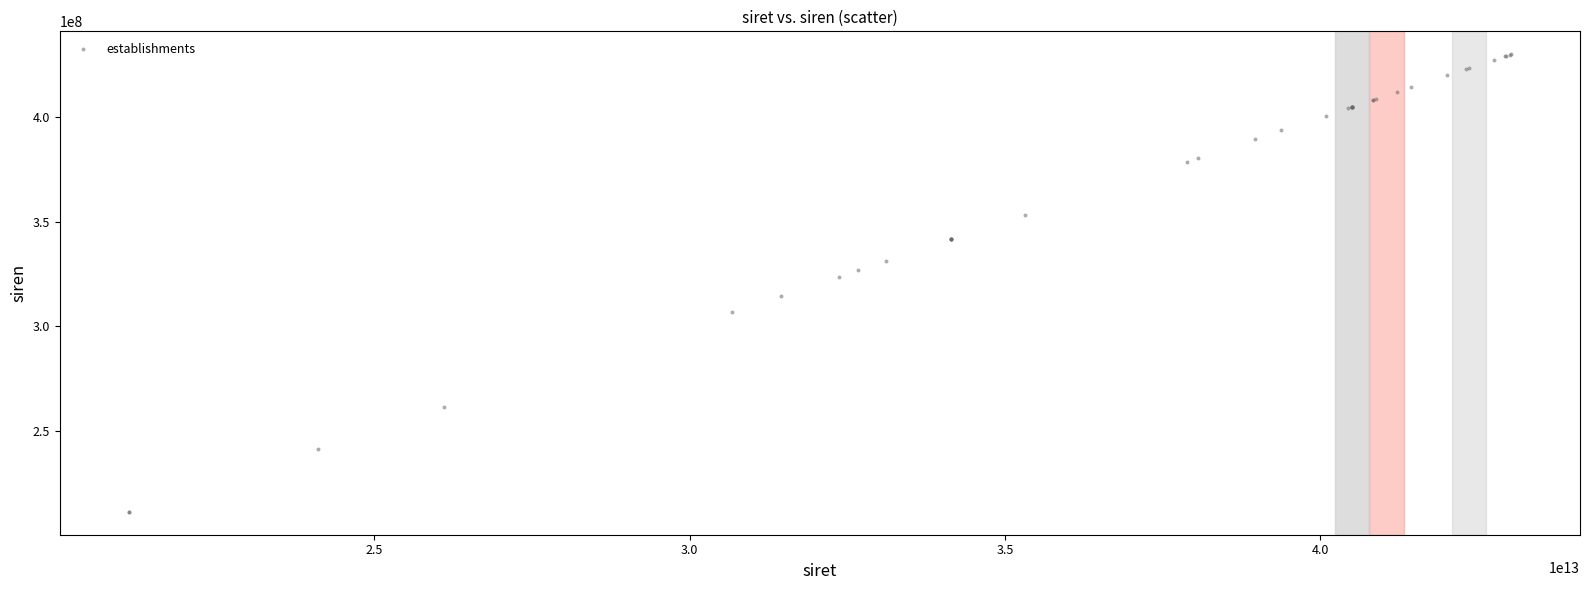

What Y value in the scatter plot is closest to 320657933?

323661991